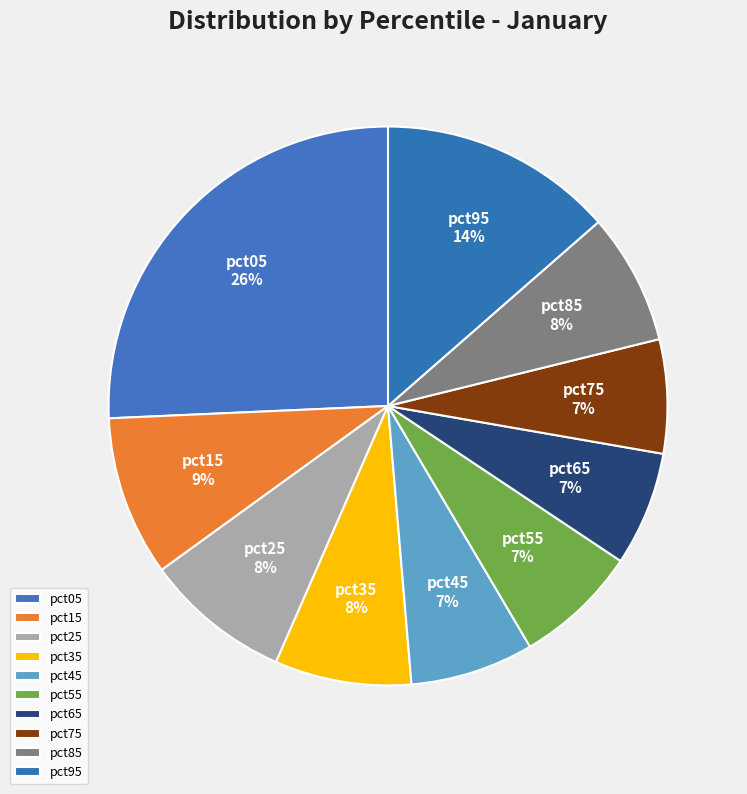

Is the sum of pct15 and pct95 greater than half?

No